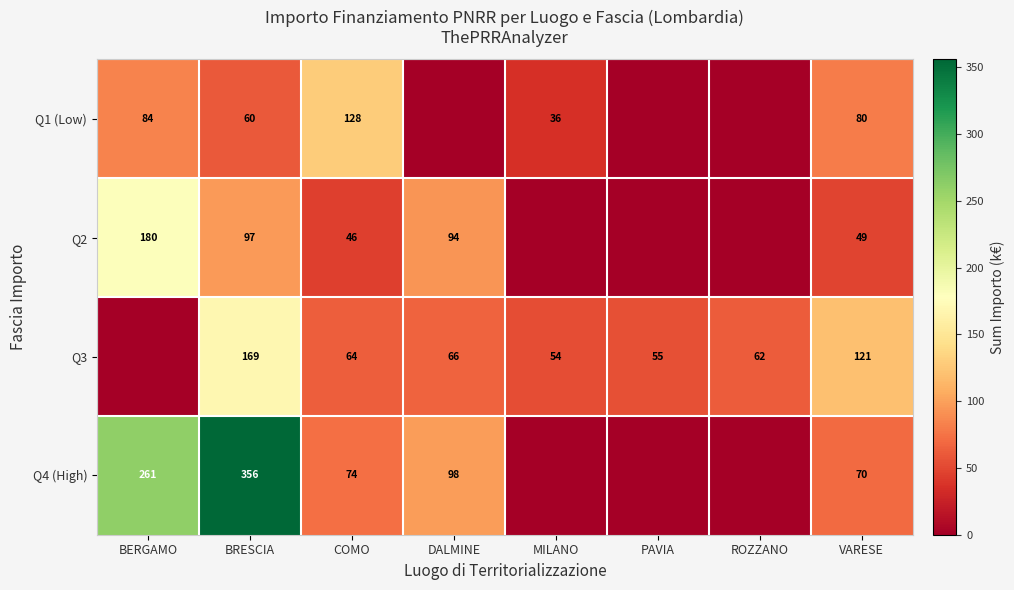

Which label corresponds to the smallest value in the chart?

DALMINE